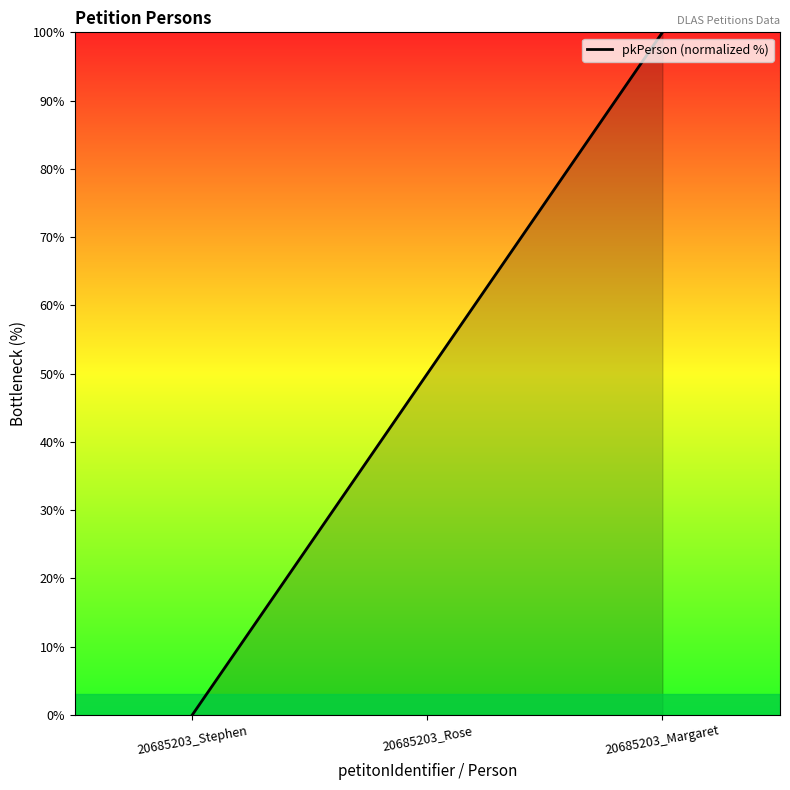

Where is the data nearest to the value 50?

20685203_Rose